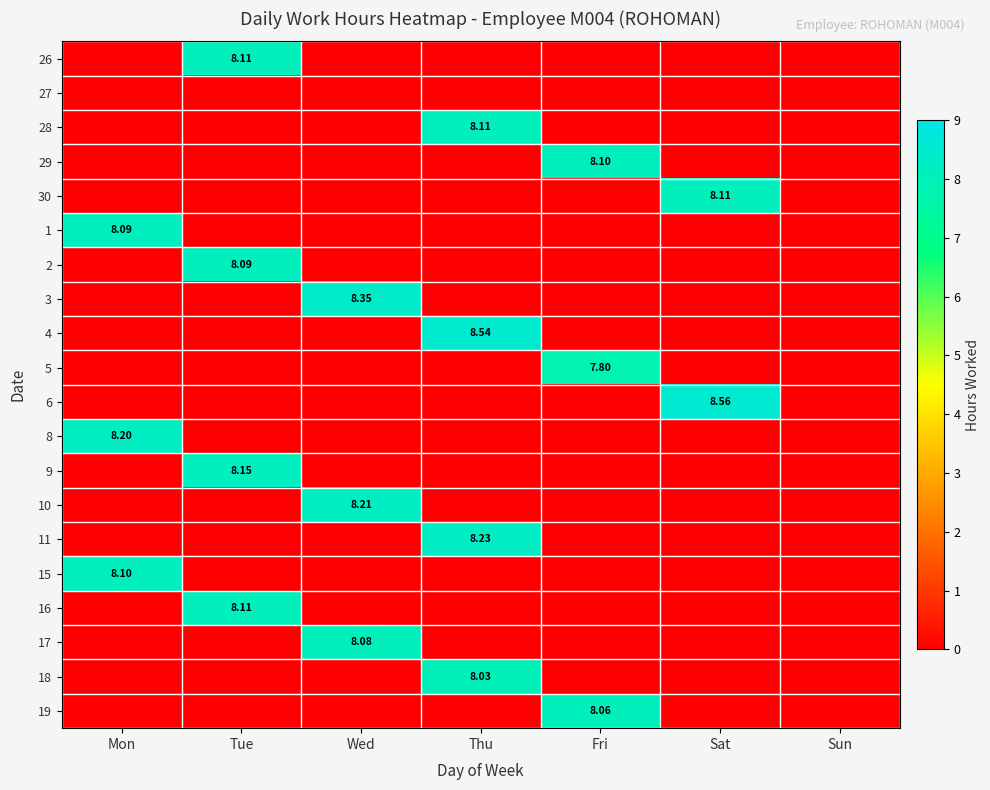

At which label does 29 reach its peak?

Fri